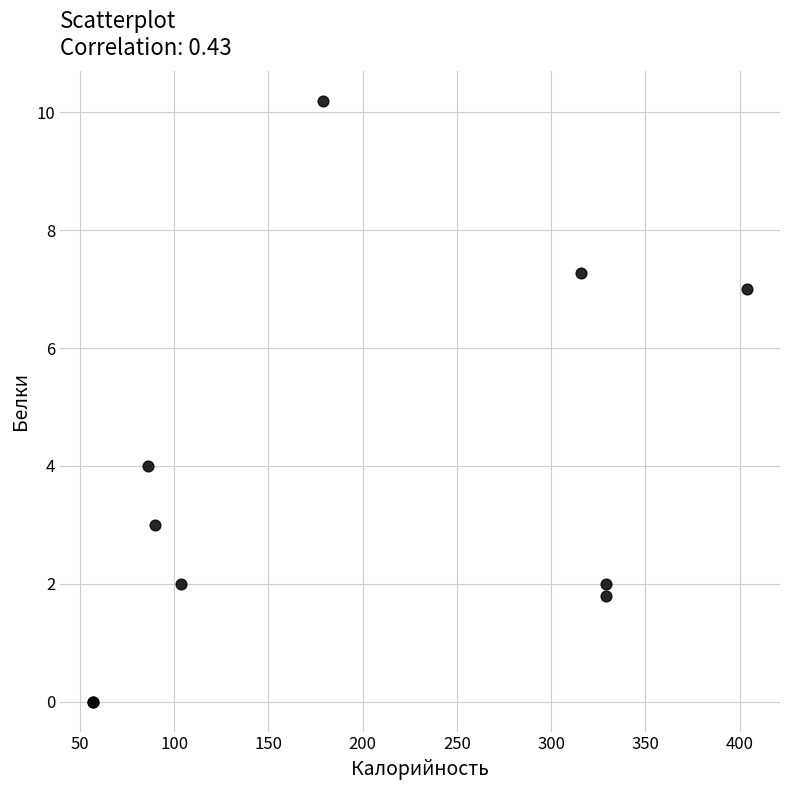

What Y value in the scatter plot is closest to 5?

4.0